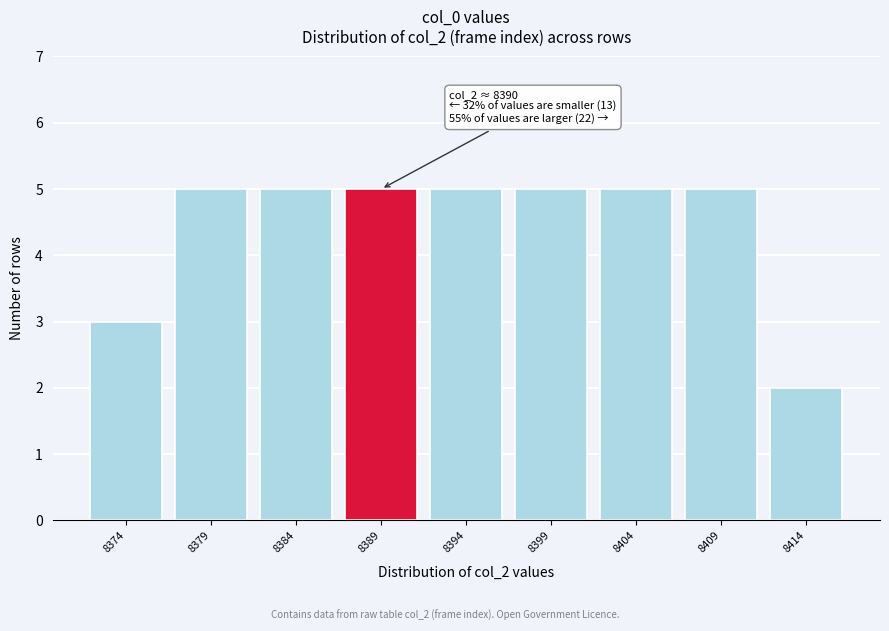

Reading left to right, extract all data points from this chart.

8374=3	8379=5	8384=5	8389=5	8394=5	8399=5	8404=5	8409=5	8414=2